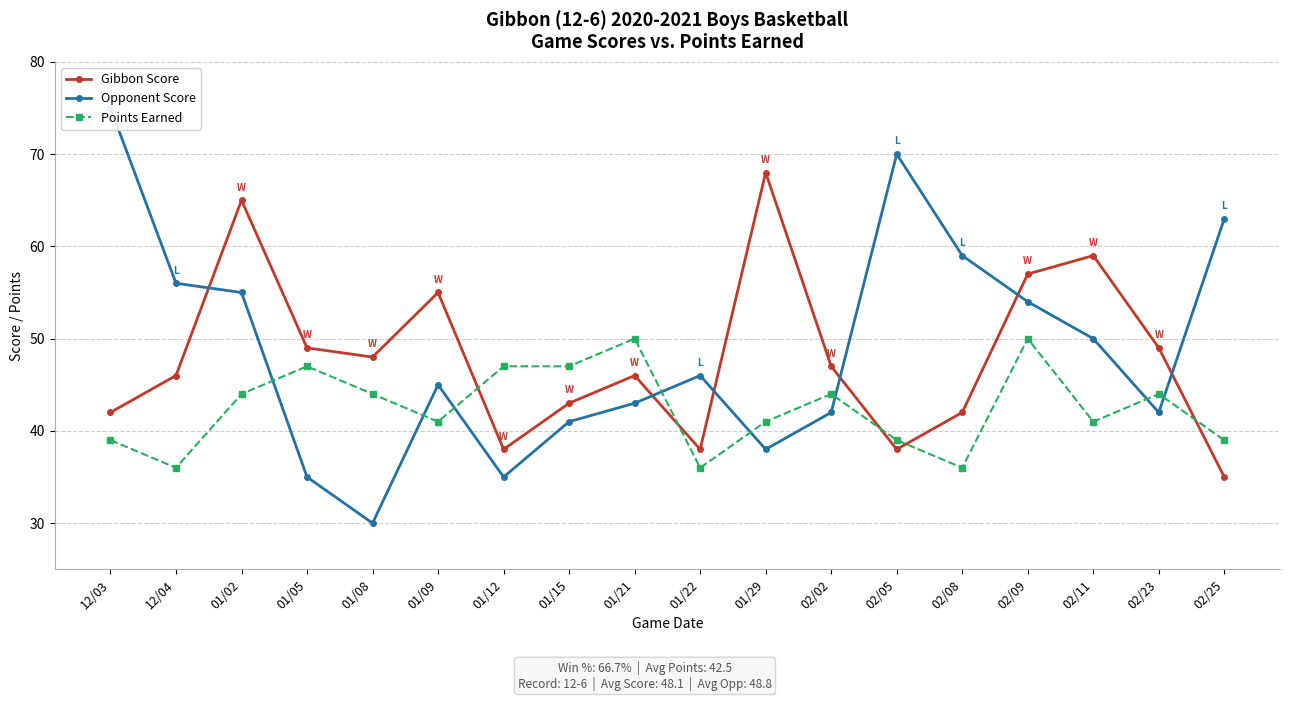

True or false: Gibbon Score and Opponent Score cross at least once.

True